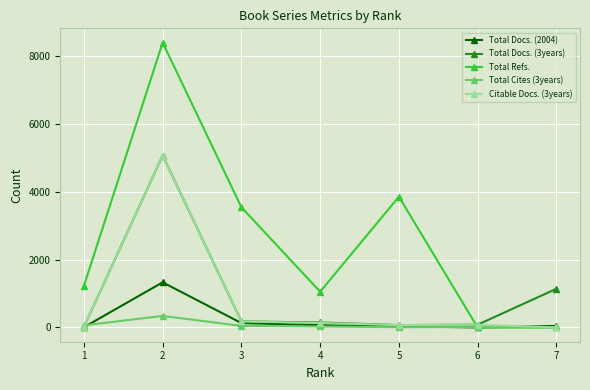

Which series has the largest total across all categories?

Total Refs.